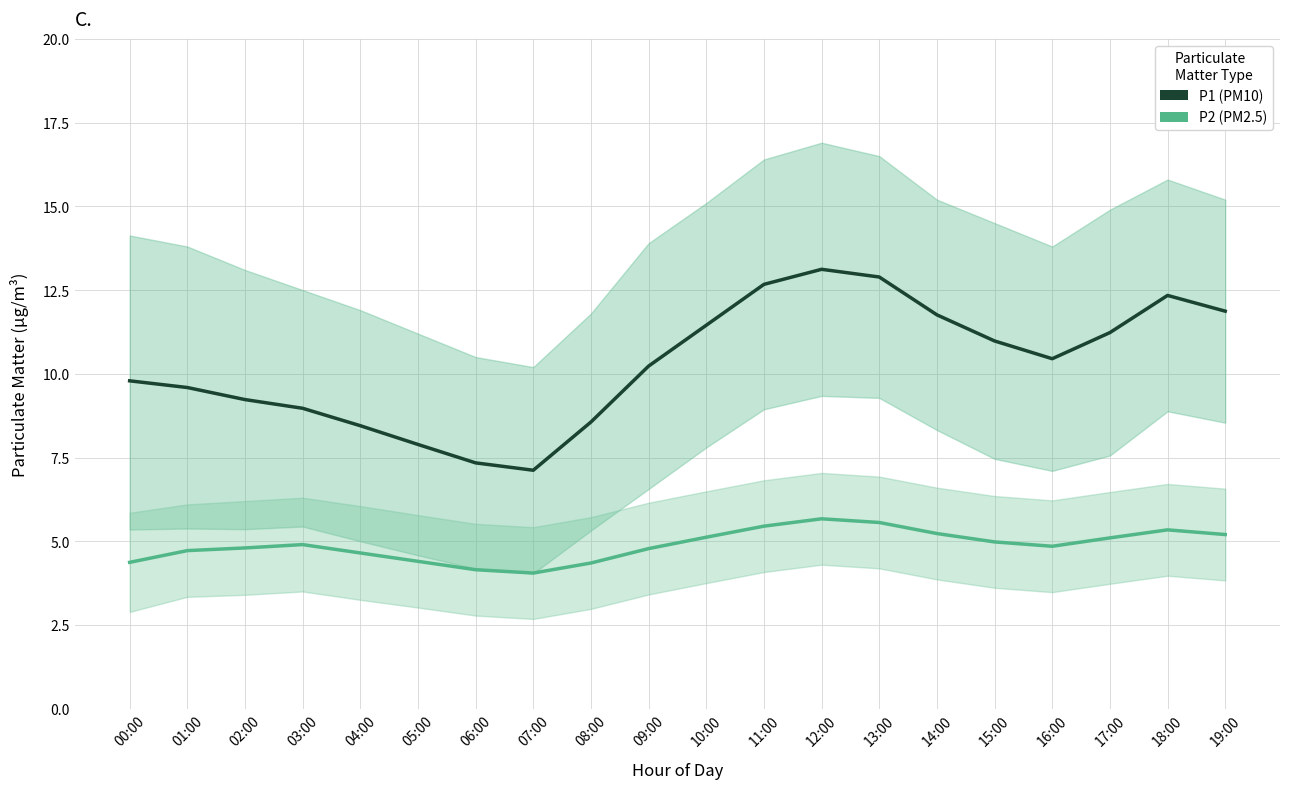

True or false: P2 (PM2.5) and P1 (PM10) intersect in this chart.

False